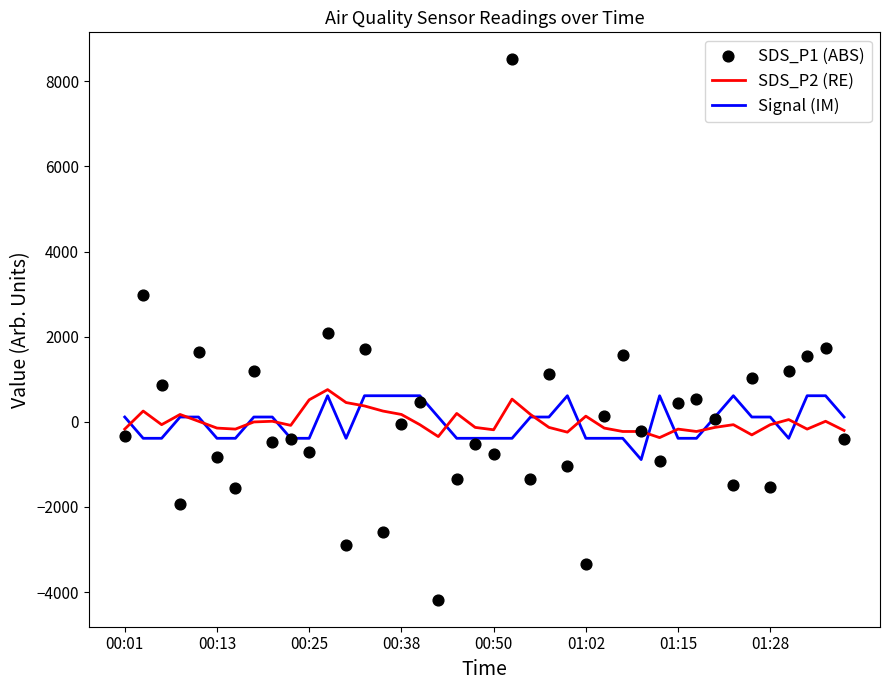

What is the minimum value for SDS_P2 (RE)?

-371.4